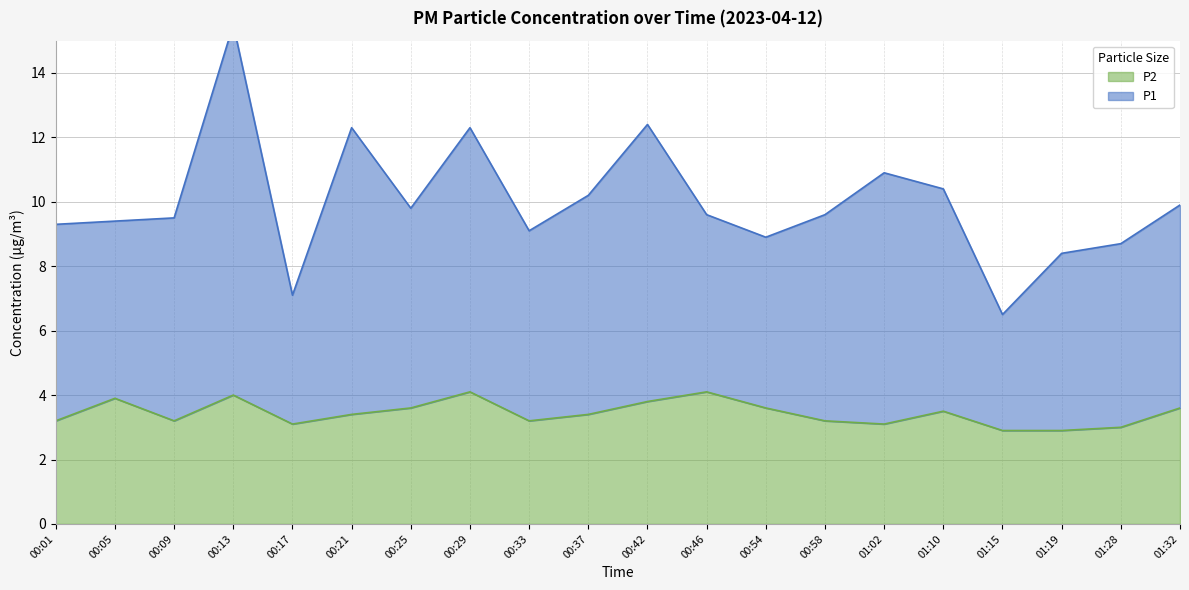

What is the value of the P2 point at the 19th from the left?

3.0